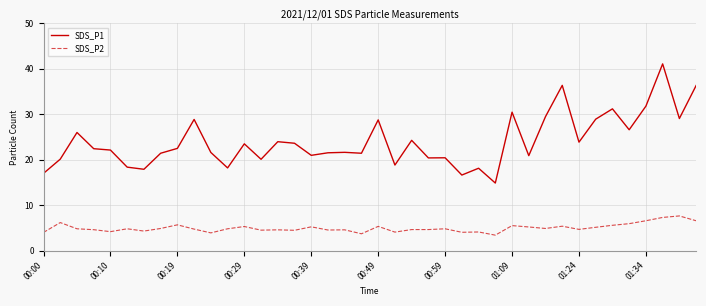

True or false: SDS_P1 and SDS_P2 intersect in this chart.

False